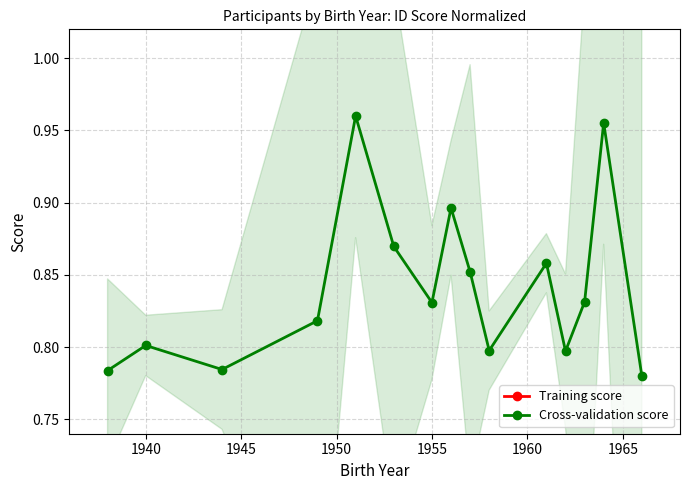

Does the chart display data point markers on the line(s)?

Yes